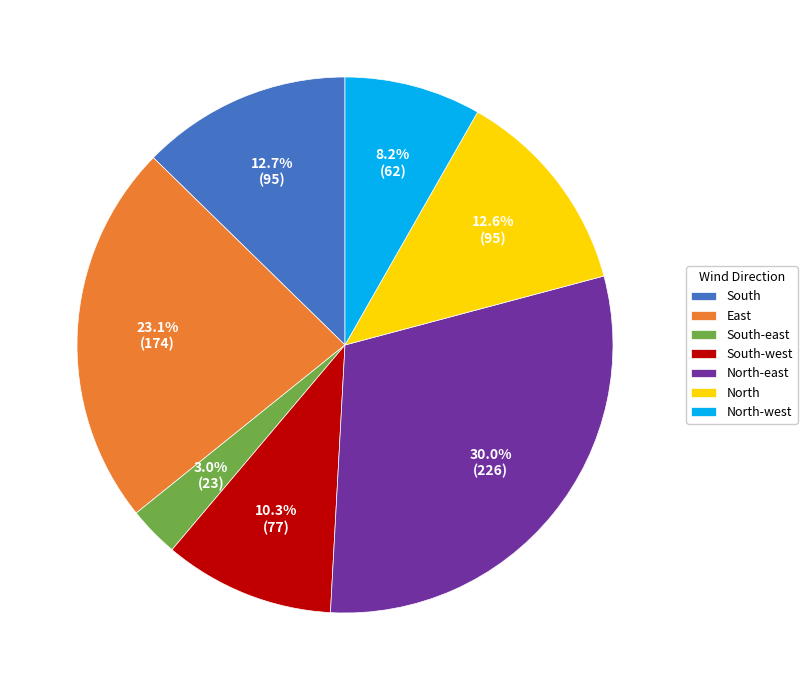

What is the ratio of the value at South-east to the value at South?

0.2